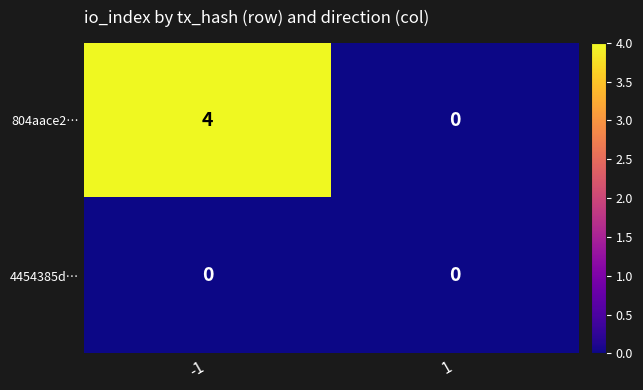

Rank the series by their maximum value, from highest to lowest.

804aace2…, 4454385d…